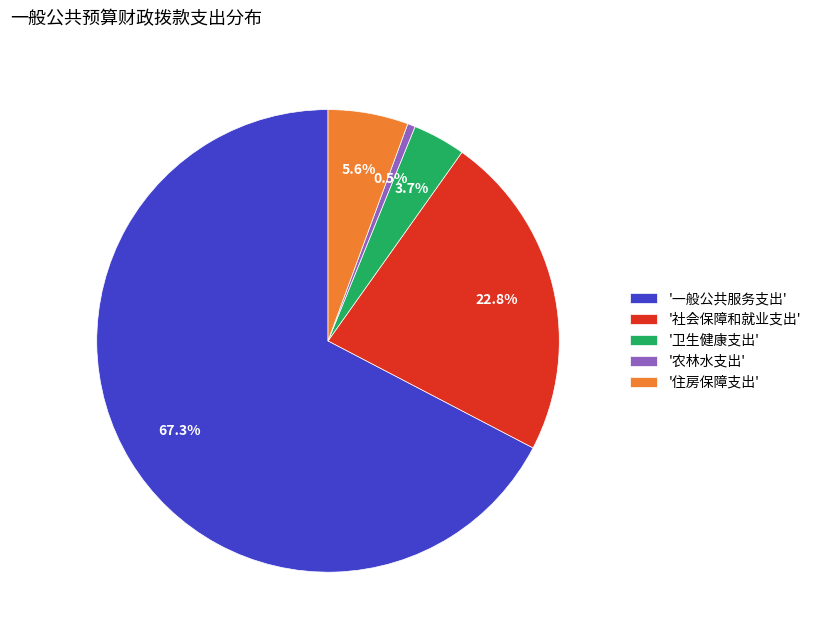

How much of the chart is everything except '社会保障和就业支出'?

77.2%